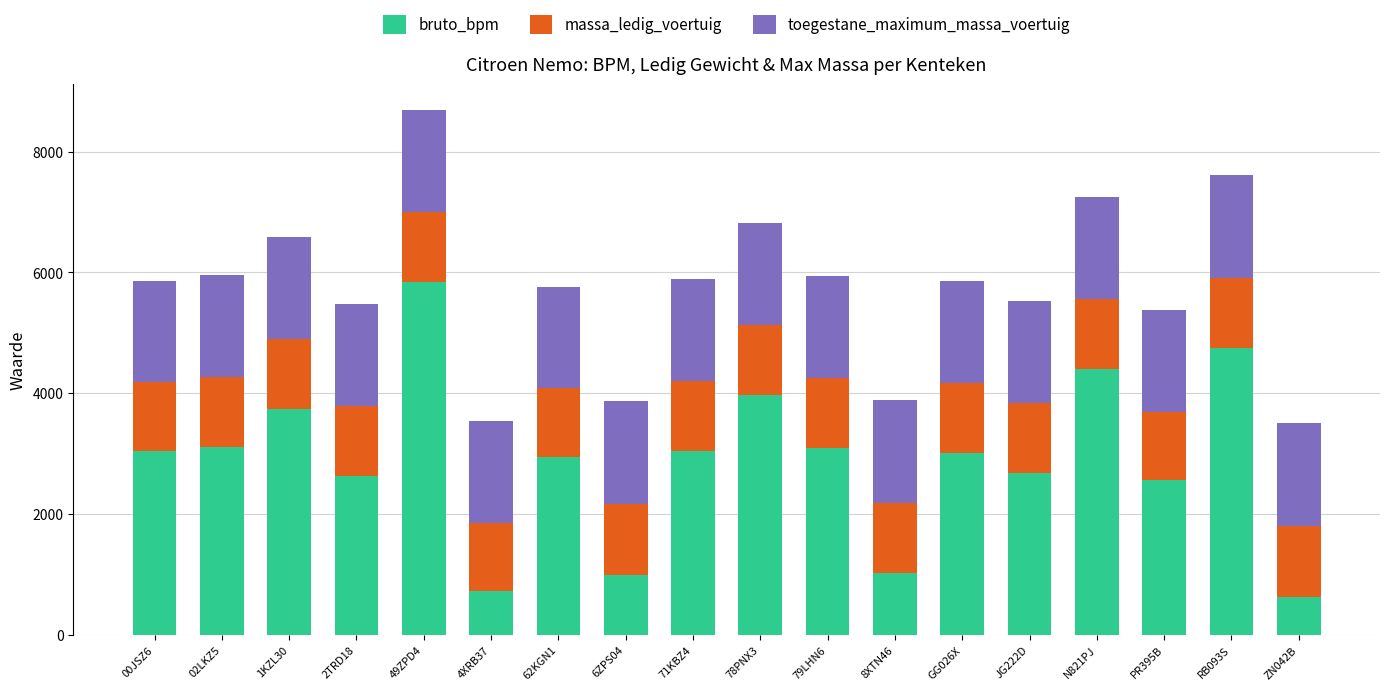

Does the chart contain stacked bars?

Yes